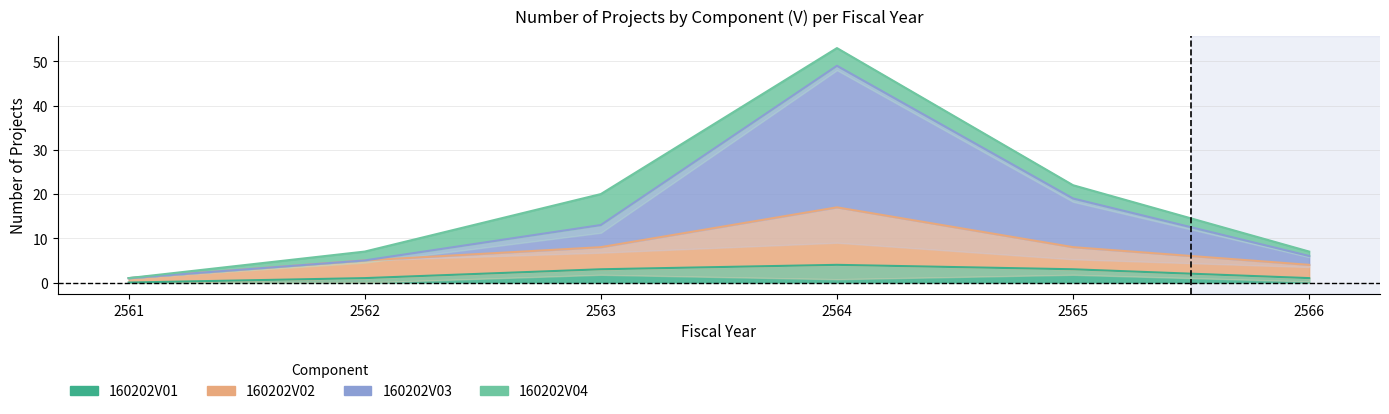

True or false: 160202V01 and 160202V02 intersect in this chart.

False